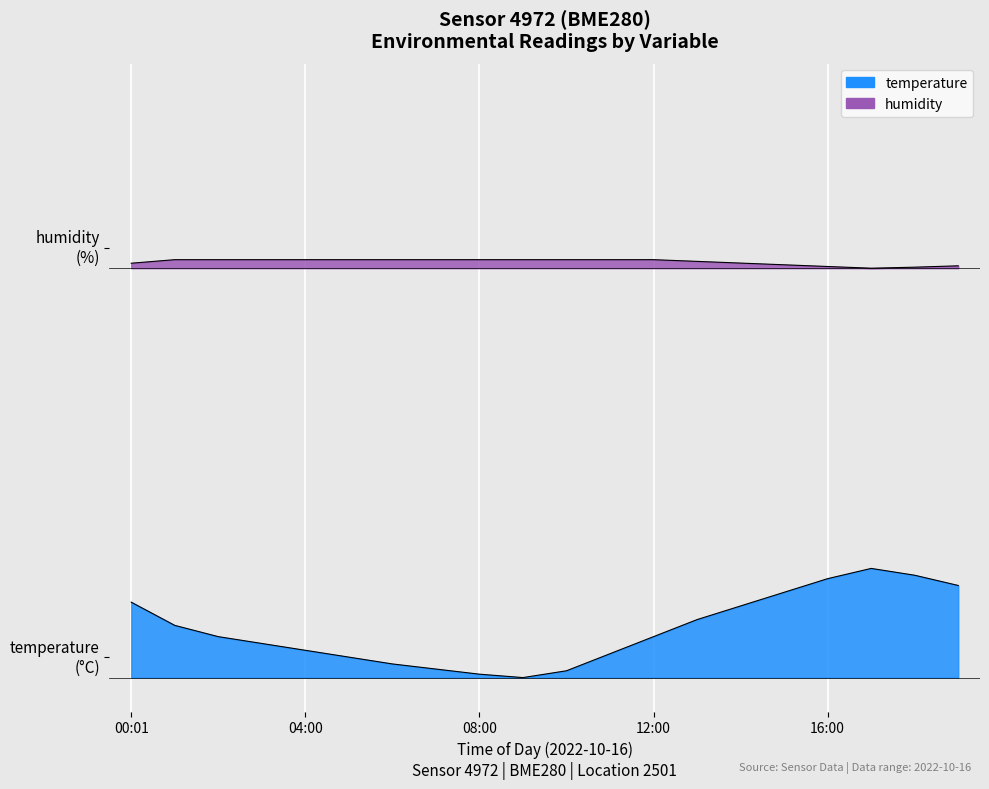

The humidity series shows 6.1 at 01:00. True or false?

True